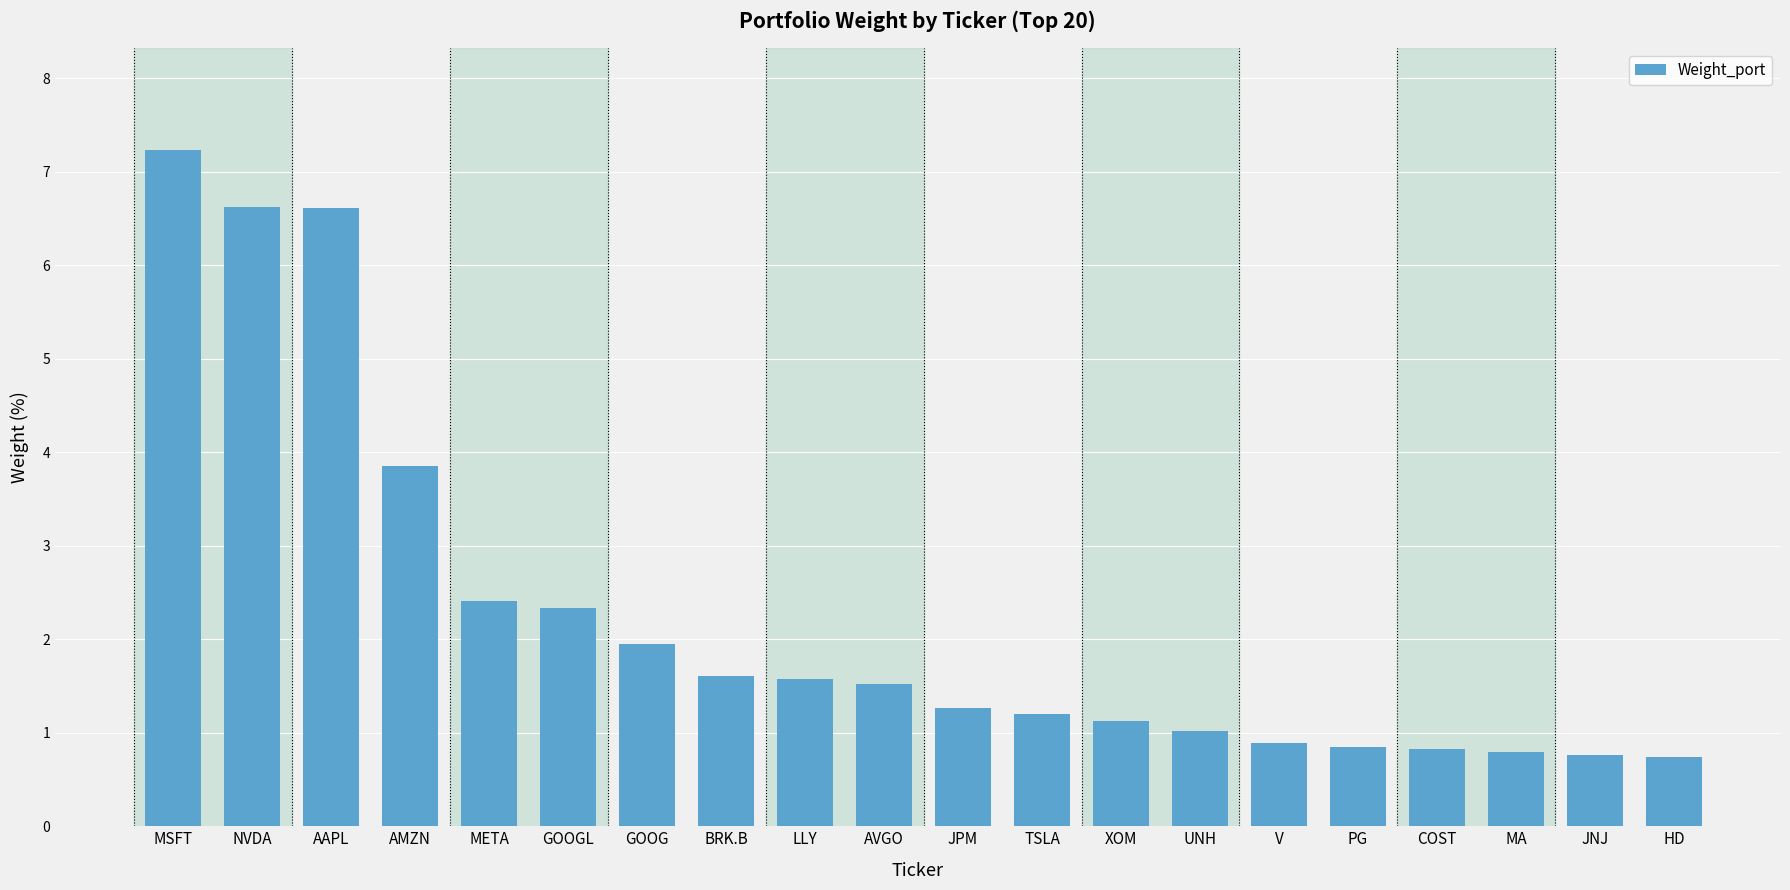

What is the minimum value shown in the chart?

0.7